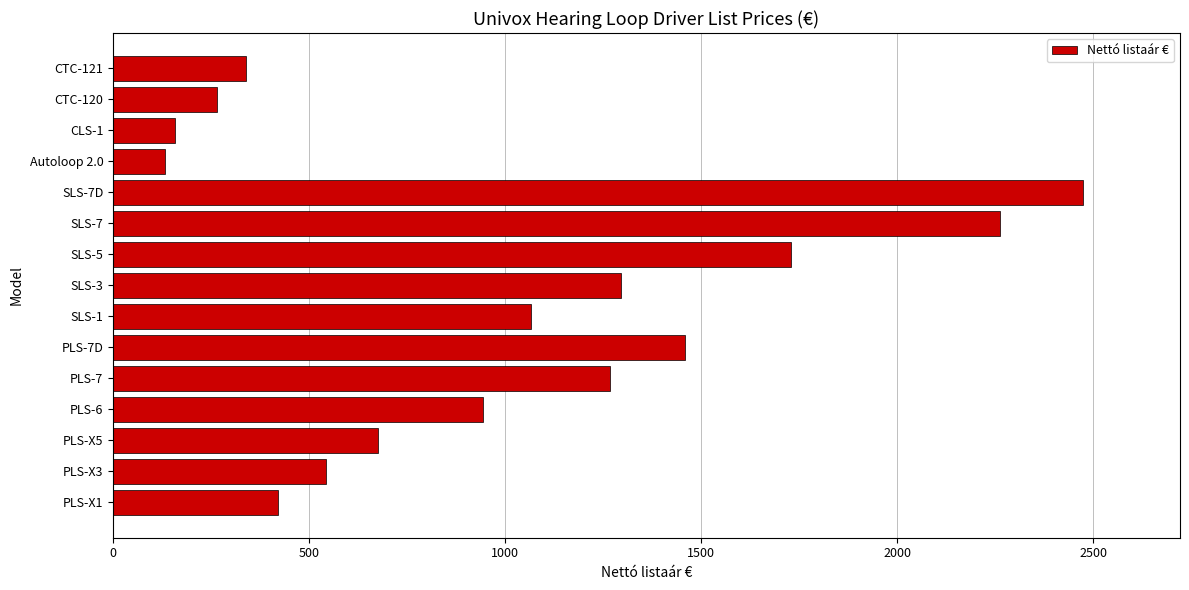

Rank the categories by value from lowest to highest.

Autoloop 2.0, CLS-1, CTC-120, CTC-121, PLS-X1, PLS-X3, PLS-X5, PLS-6, SLS-1, PLS-7, SLS-3, PLS-7D, SLS-5, SLS-7, SLS-7D